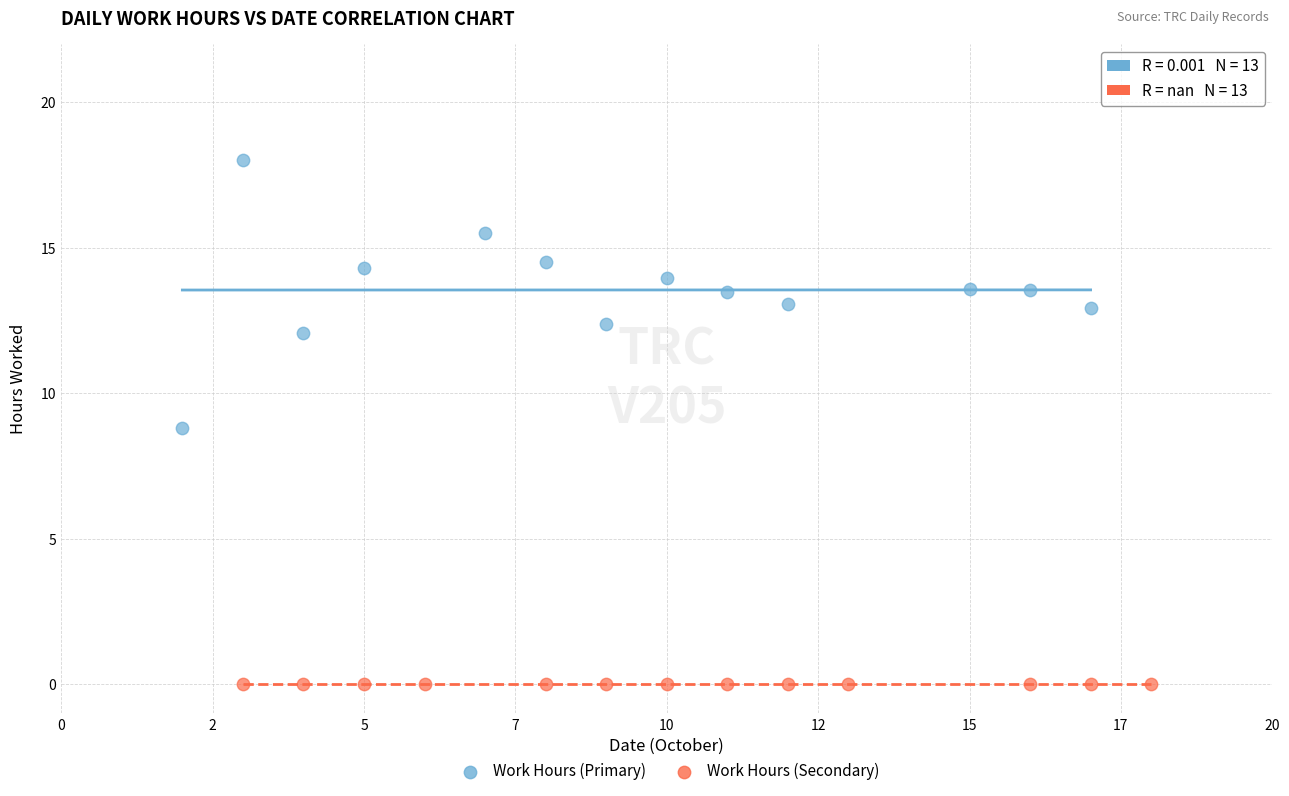

Which series reaches the maximum Y coordinate?

Work Hours (Primary)